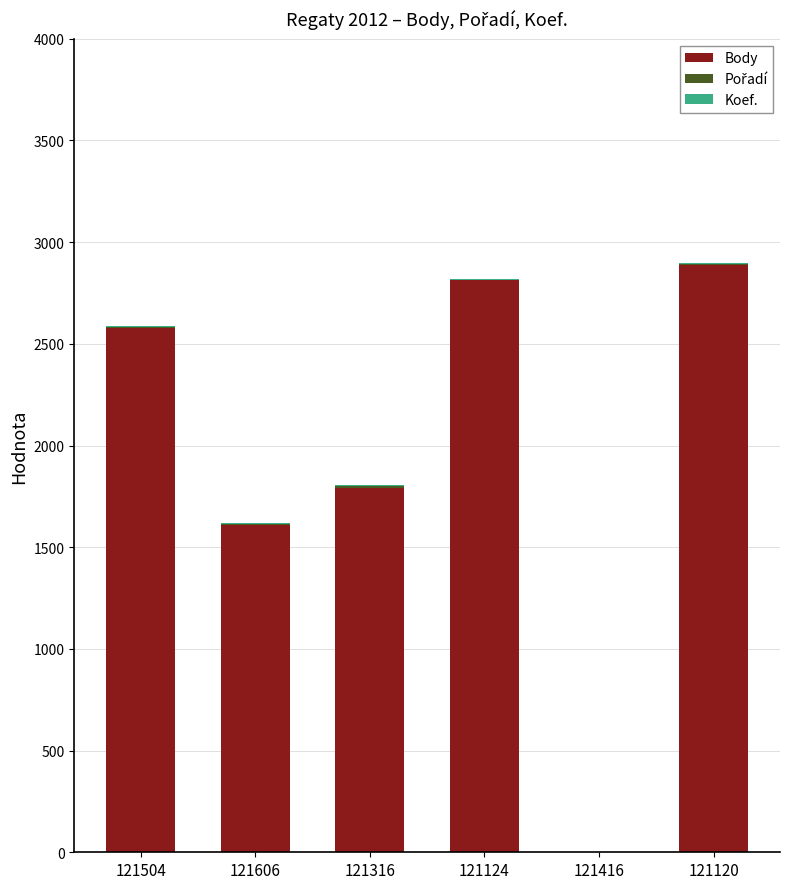

Where is Body nearest to the value 1443?

121606